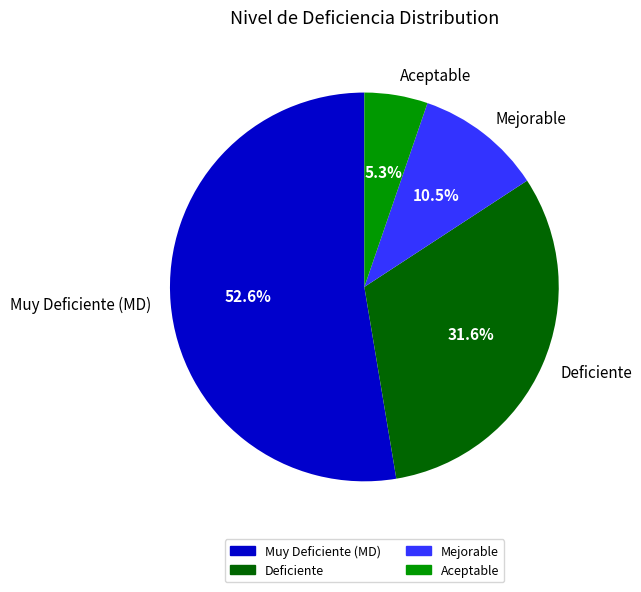

Which slice represents more than half of the pie?

Muy Deficiente (MD)